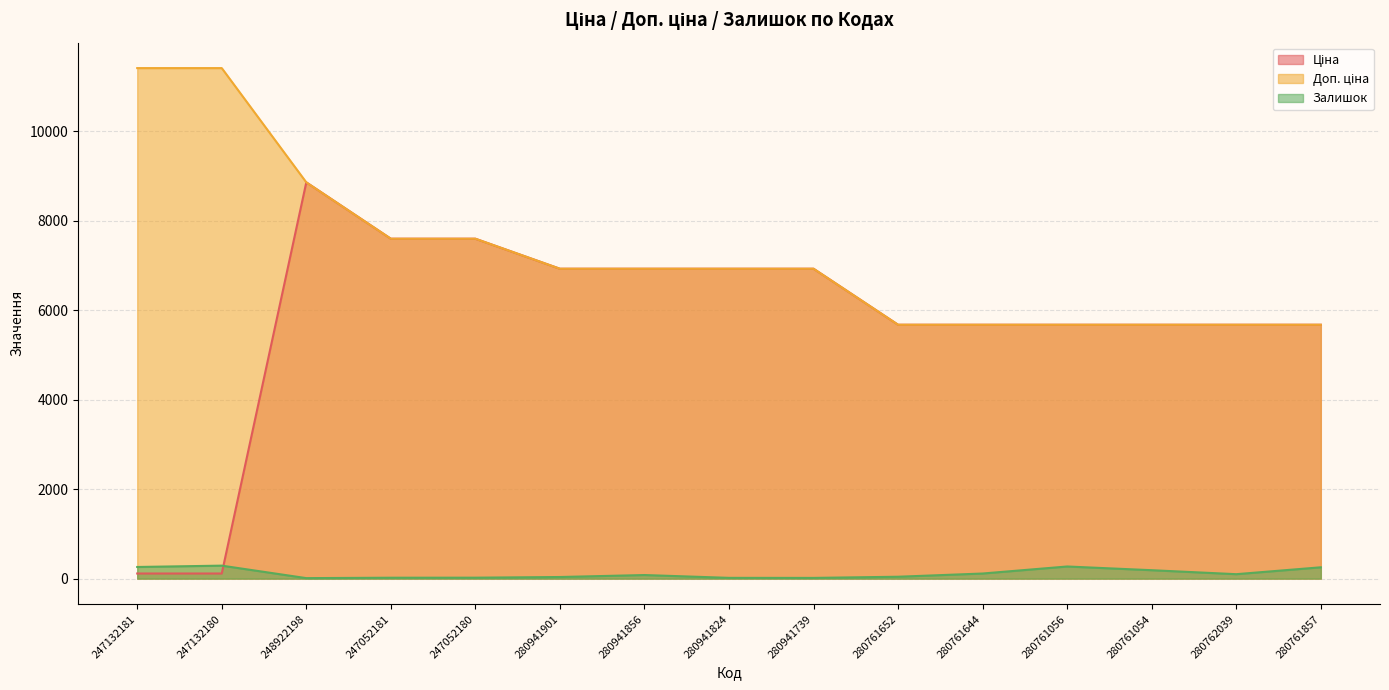

How many distinct data groups are displayed?

3